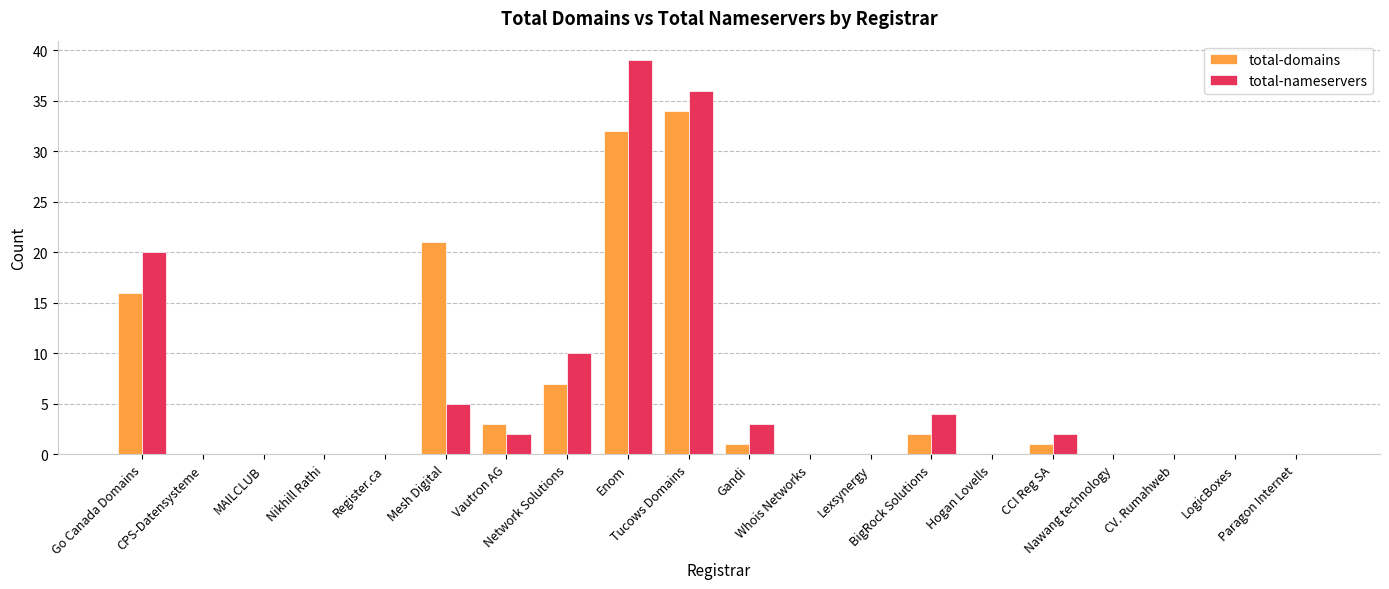

Are the bars horizontal?

No